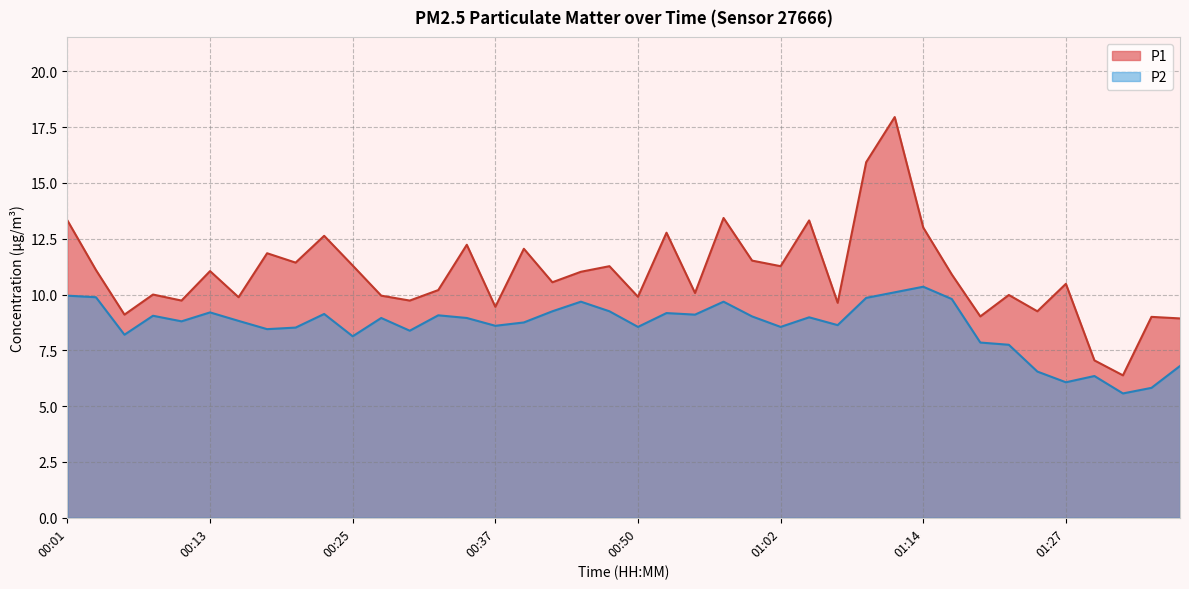

List the series in order of their overall mean, highest first.

P1, P2